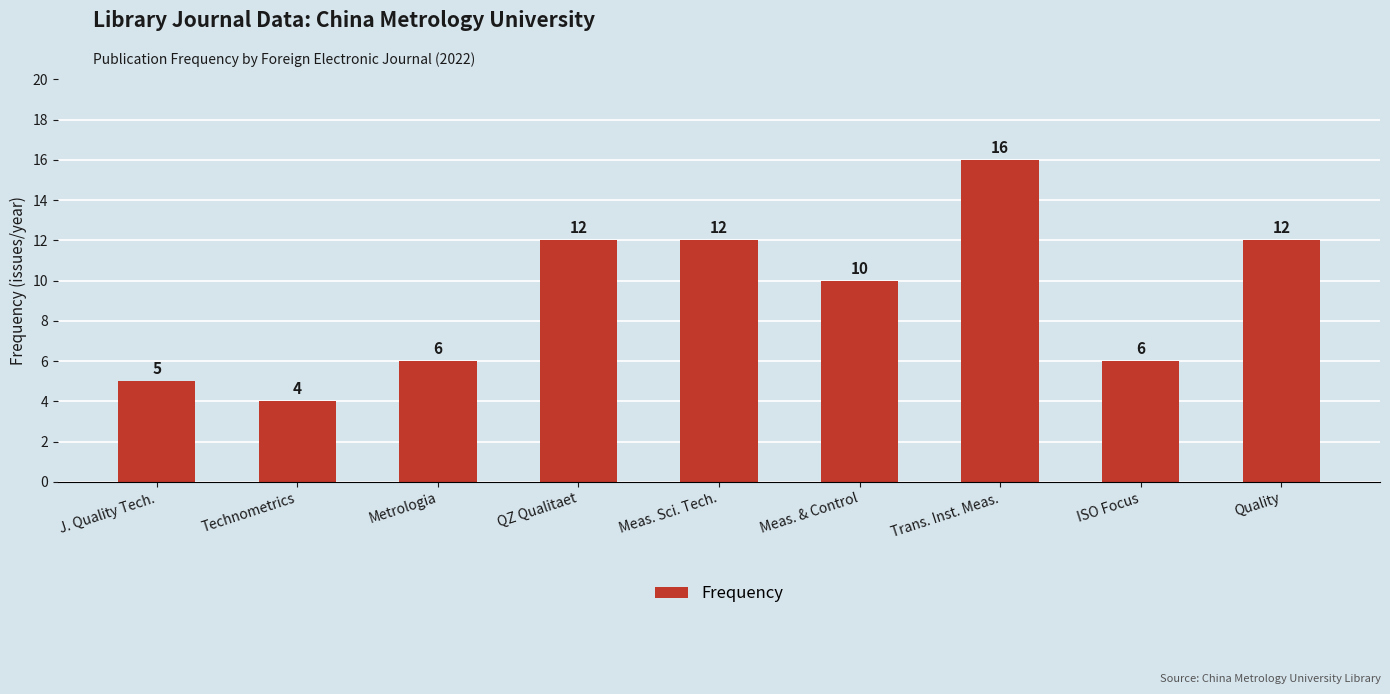

What is the change in value from Technometrics to Meas. Sci. Tech.?

+8